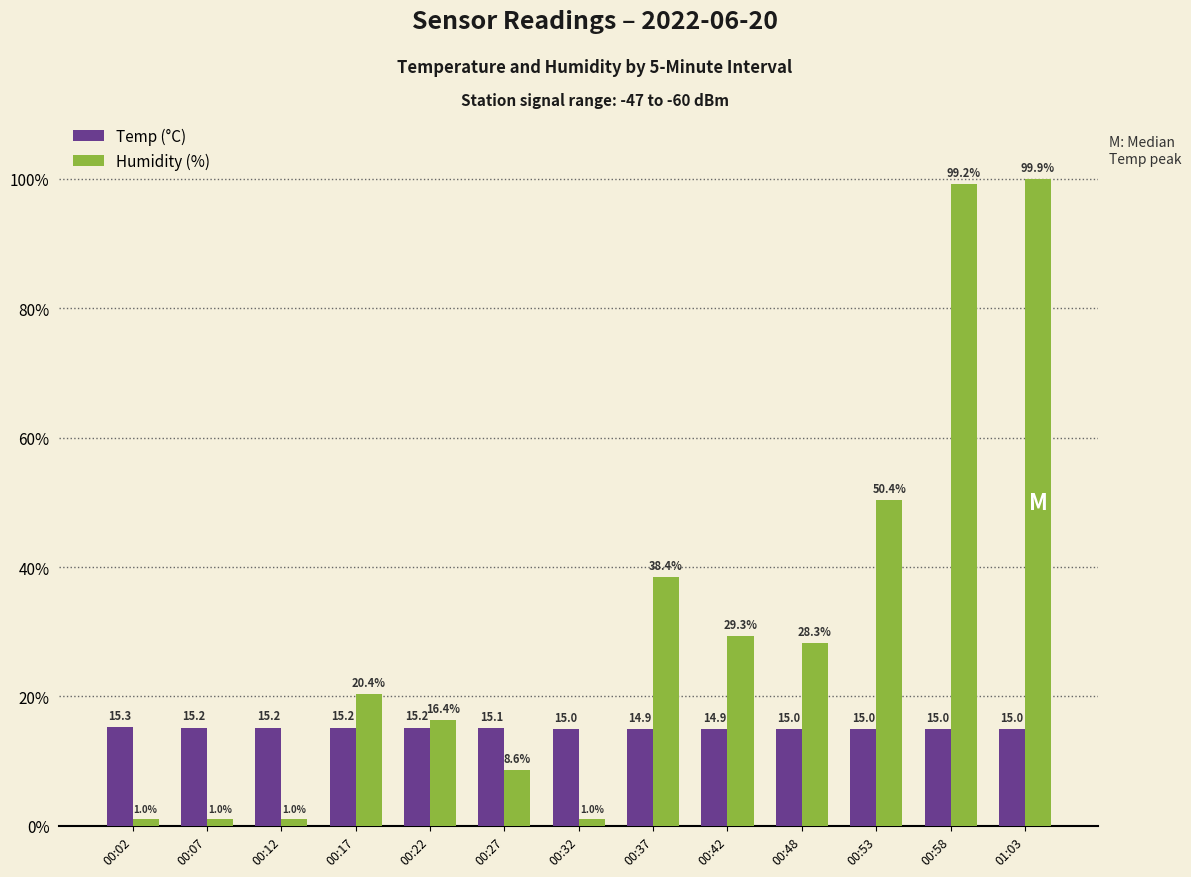

What position from the right is 00:12?

11